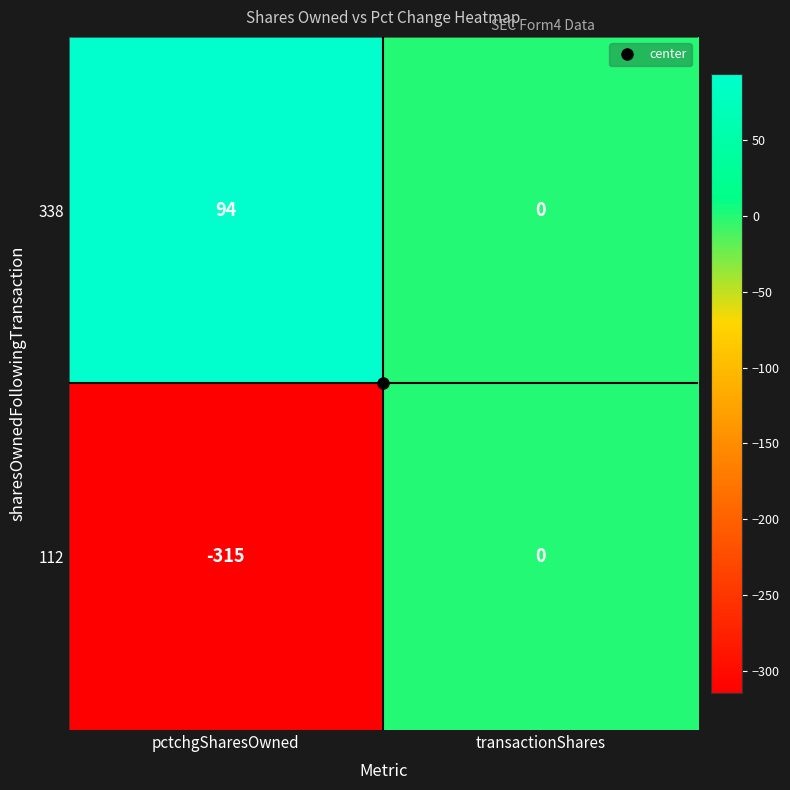

Rank the series by their maximum value, from lowest to highest.

112, 338